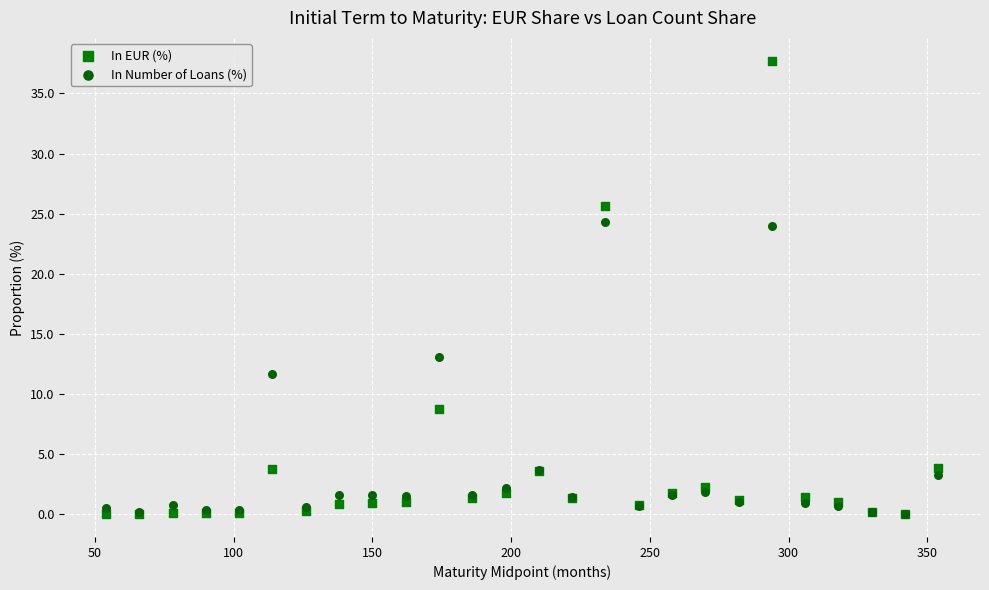

Which series reaches the maximum Y coordinate?

In EUR (%)